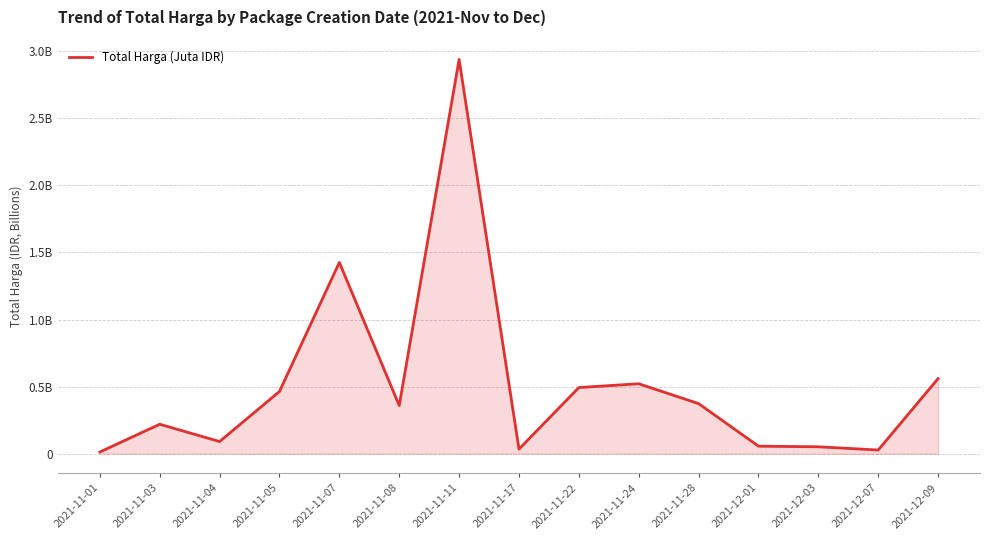

Does the chart display data point markers on the line(s)?

No